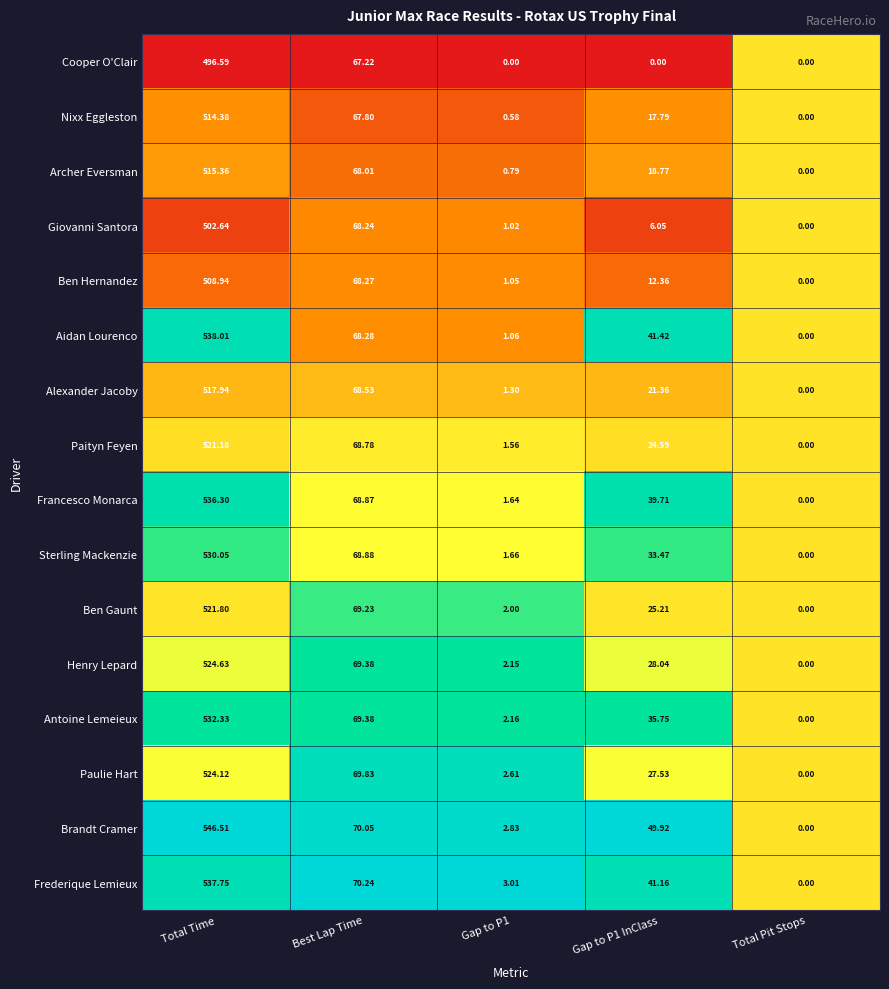

Where does the Frederique Lemieux series first go above 41?

Total Time